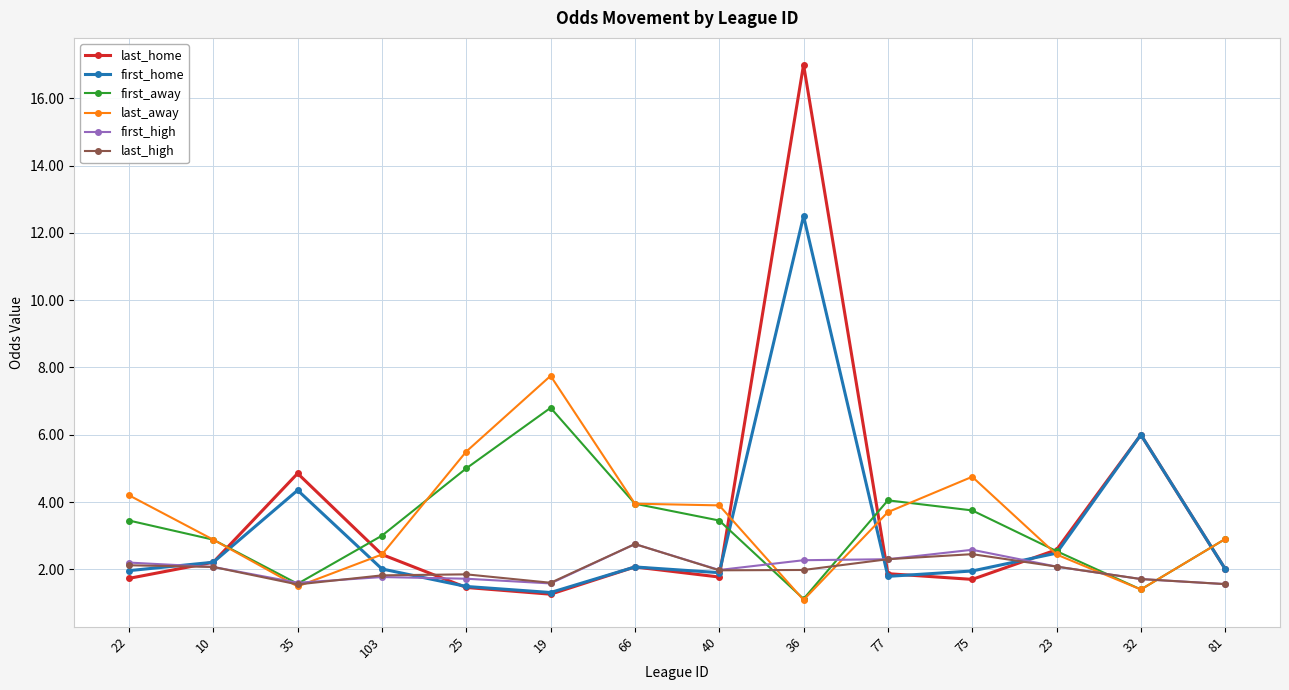

At which label does first_away first exceed 3?

22